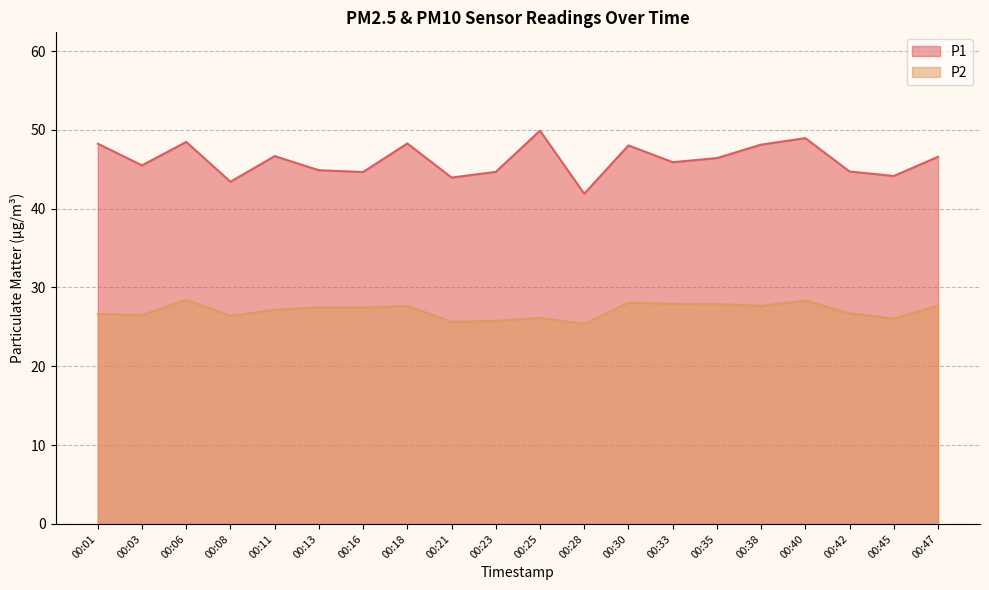

At which label does P2 reach its peak?

00:06